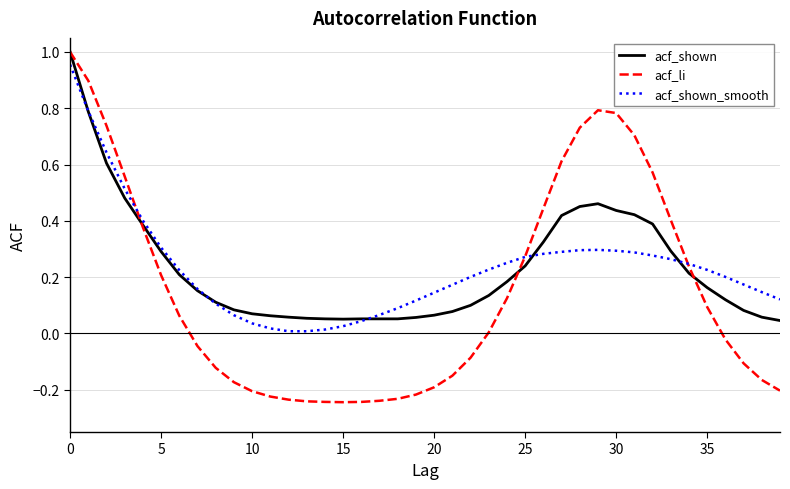

Which series has the largest total across all categories?

acf_shown